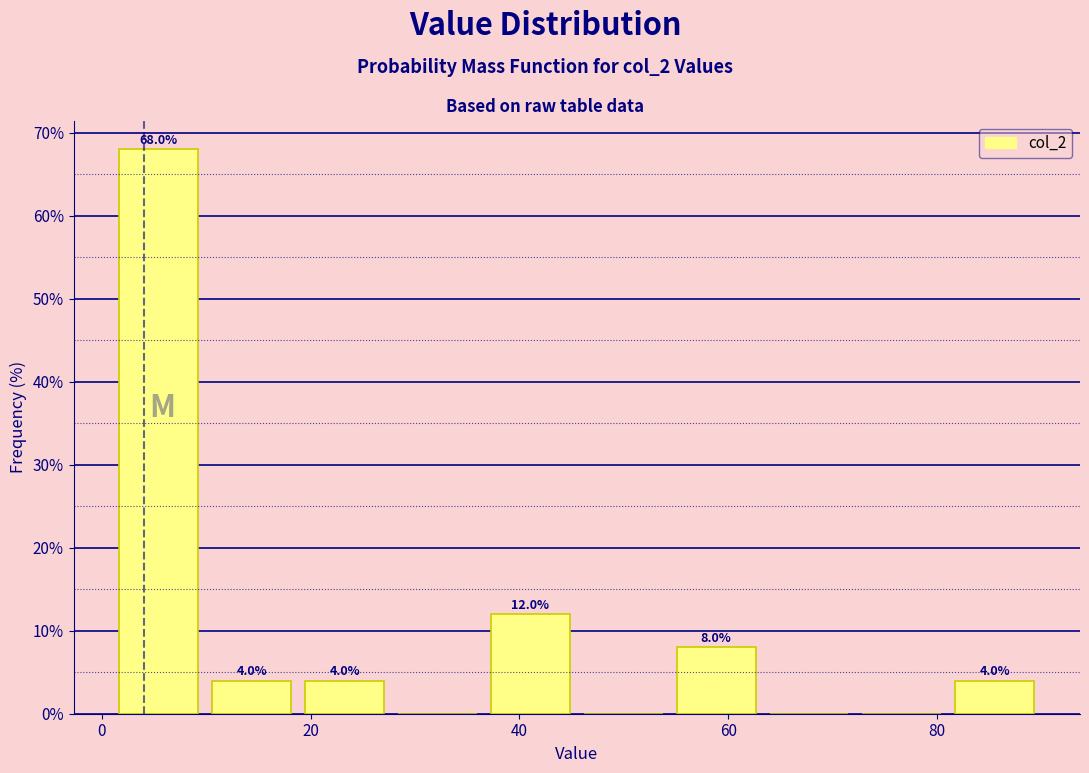

Which range on the x-axis has the tallest bar?

2 to 10